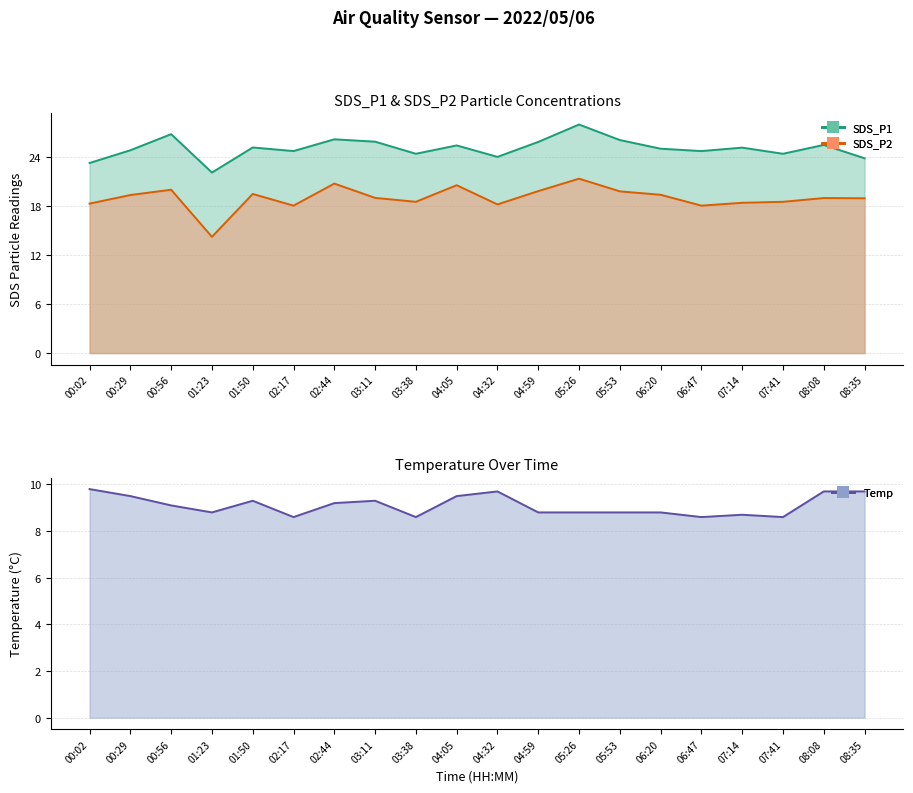

What is the total value across all series at 00:56?

55.9